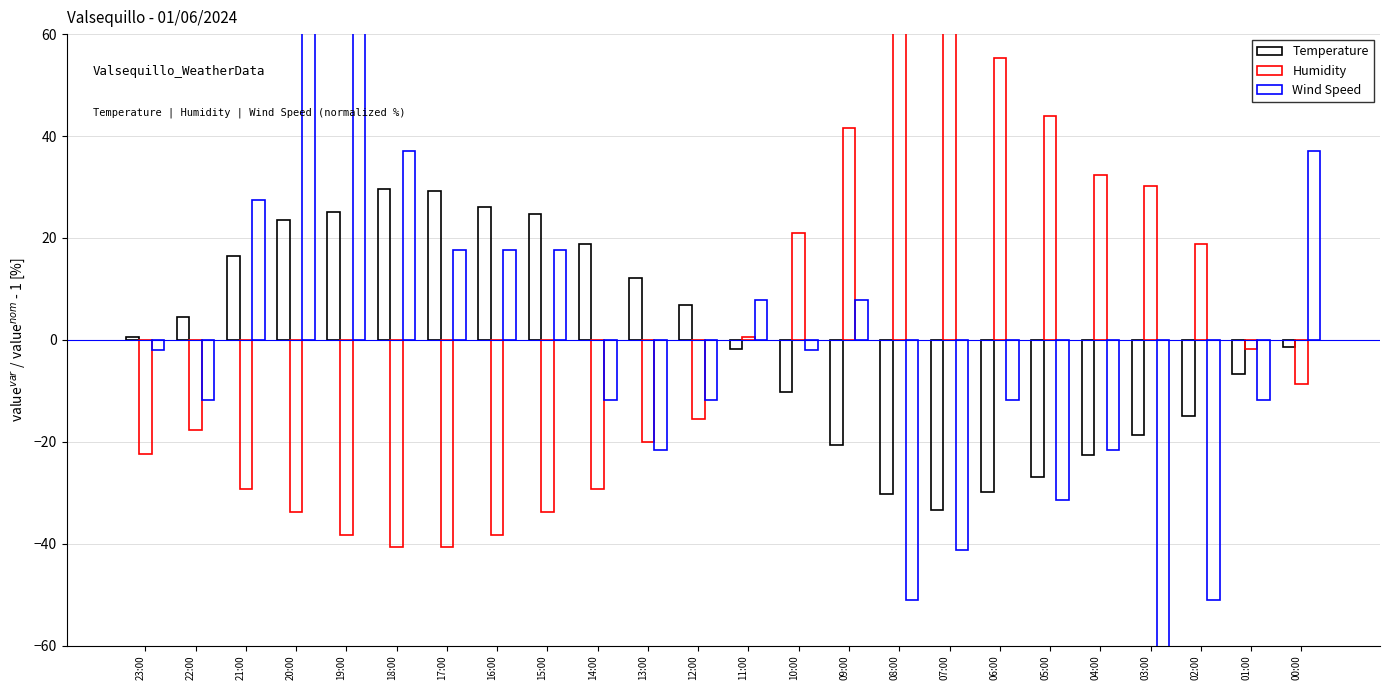

What is the difference between the Humidity values at 12:00 and 03:00?

45.7